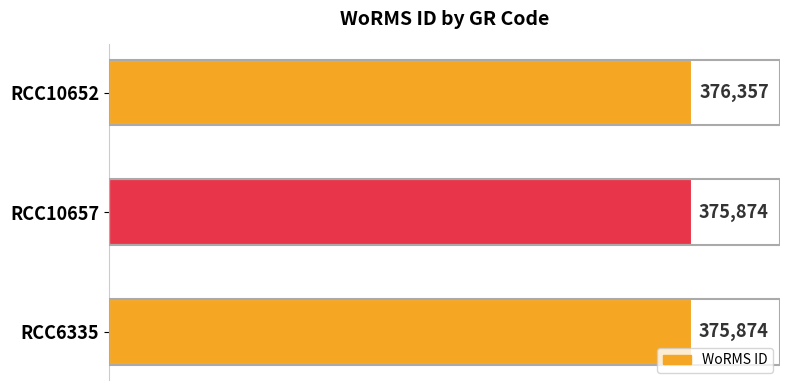

Reading bottom to top, what are all the values shown in this chart?

RCC6335=375874	RCC10657=375874	RCC10652=376357